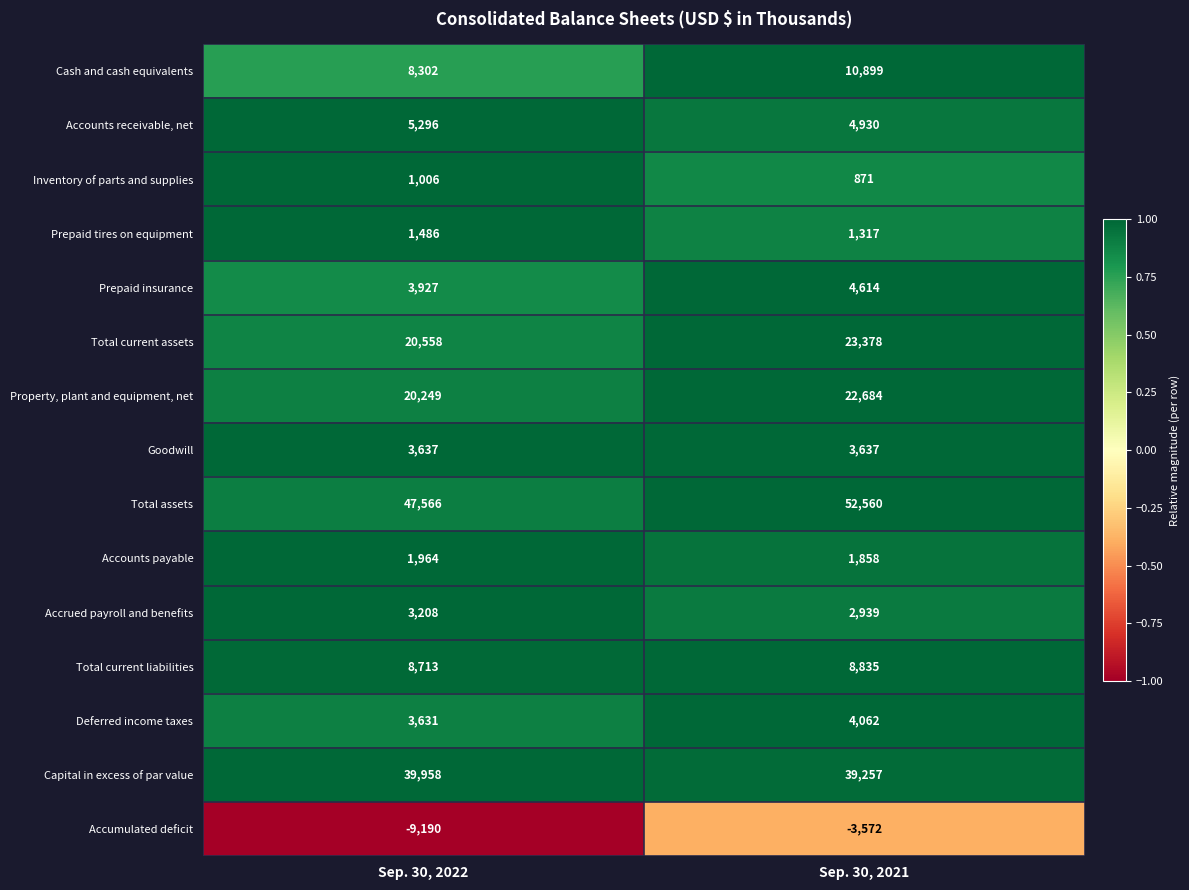

The Inventory of parts and supplies series shows 302 at Sep. 30, 2022. True or false?

False